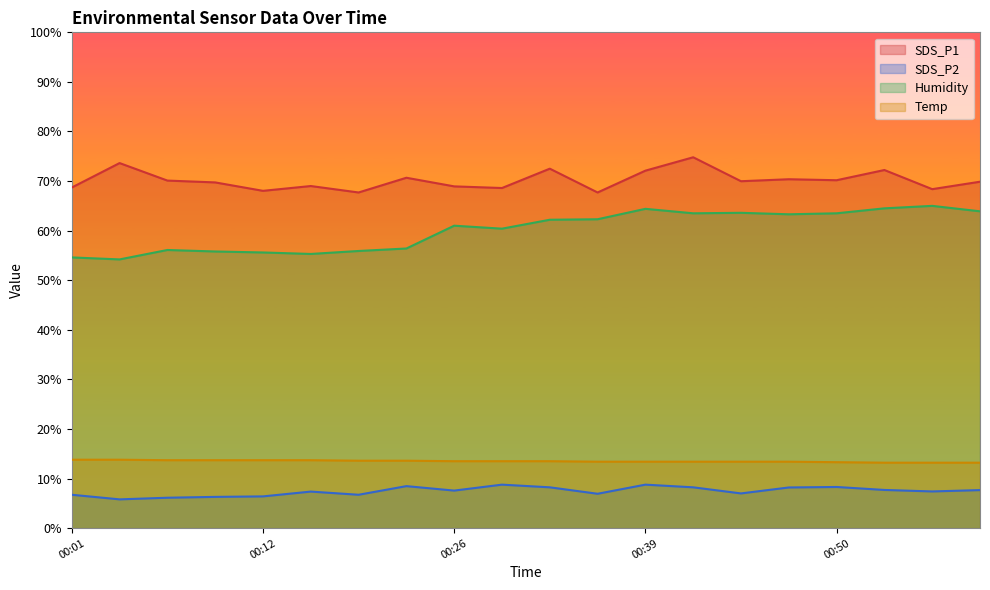

How many lines are shown in the chart?

4